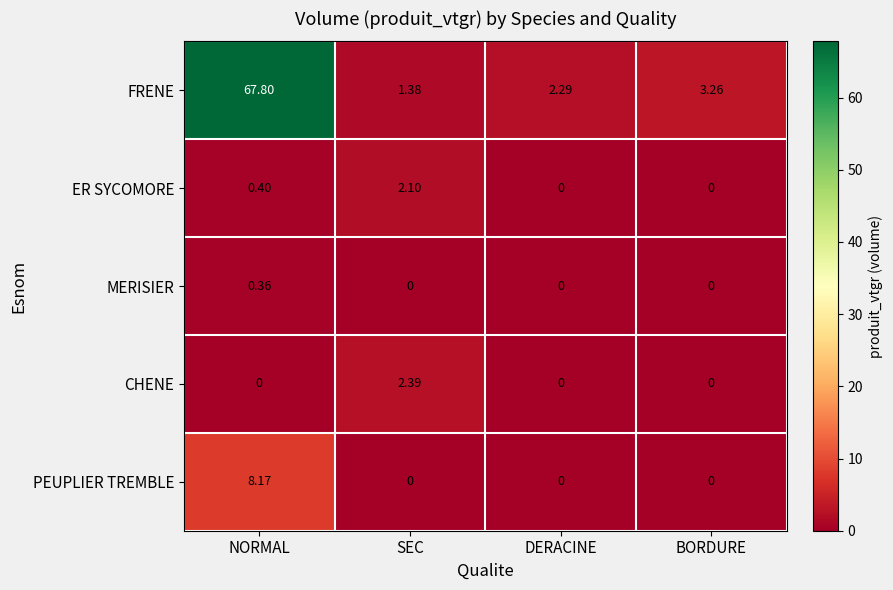

Where is ER SYCOMORE nearest to the value 1?

NORMAL